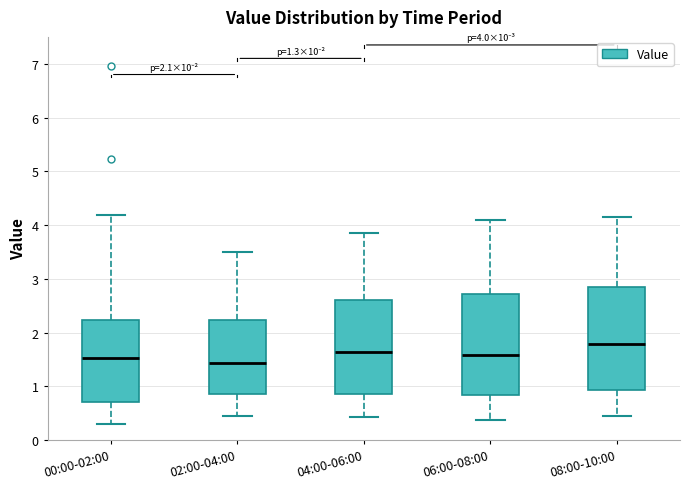

Which box has the highest median line?

08:00-10:00